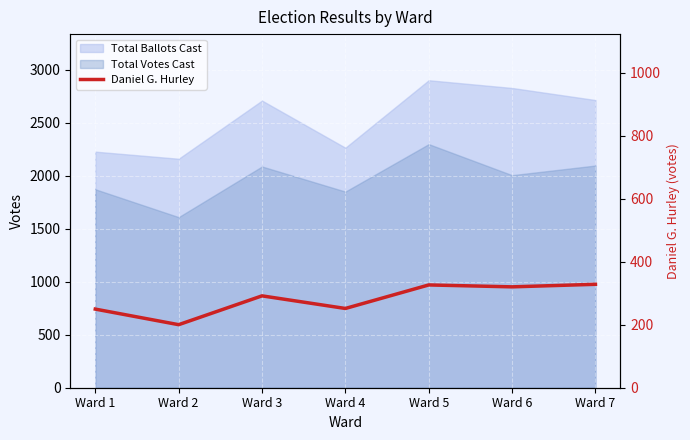

Is the value of Daniel G. Hurley (right axis) at Ward 2 greater than the value of Daniel G. Hurley at Ward 2?

No